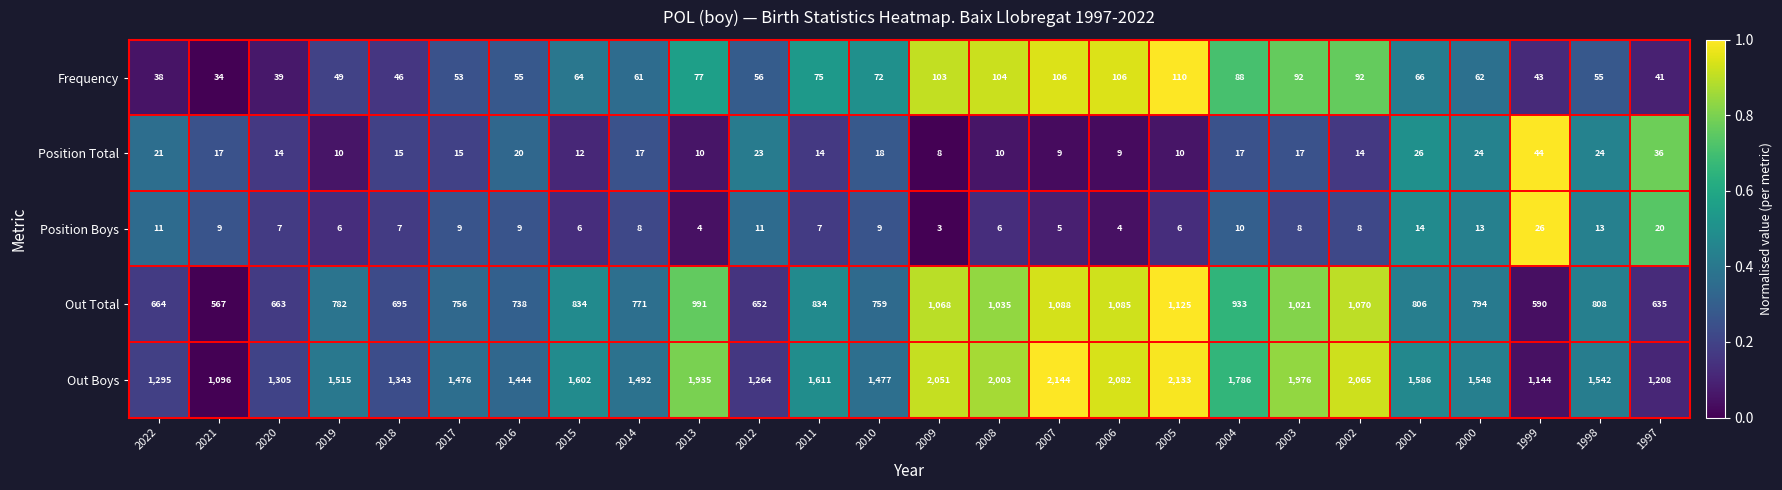

Which category has the highest value in the Position Total series?

1999